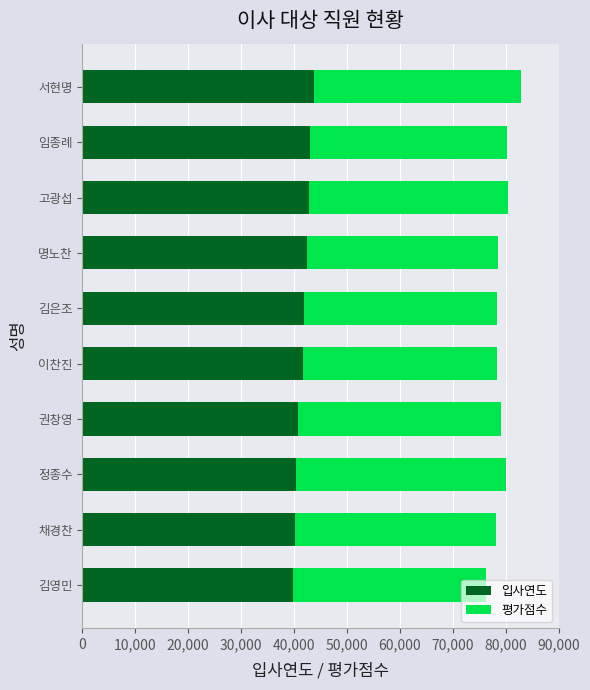

What is the difference between the 입사연도 values at 권창영 and 명노찬?

1800